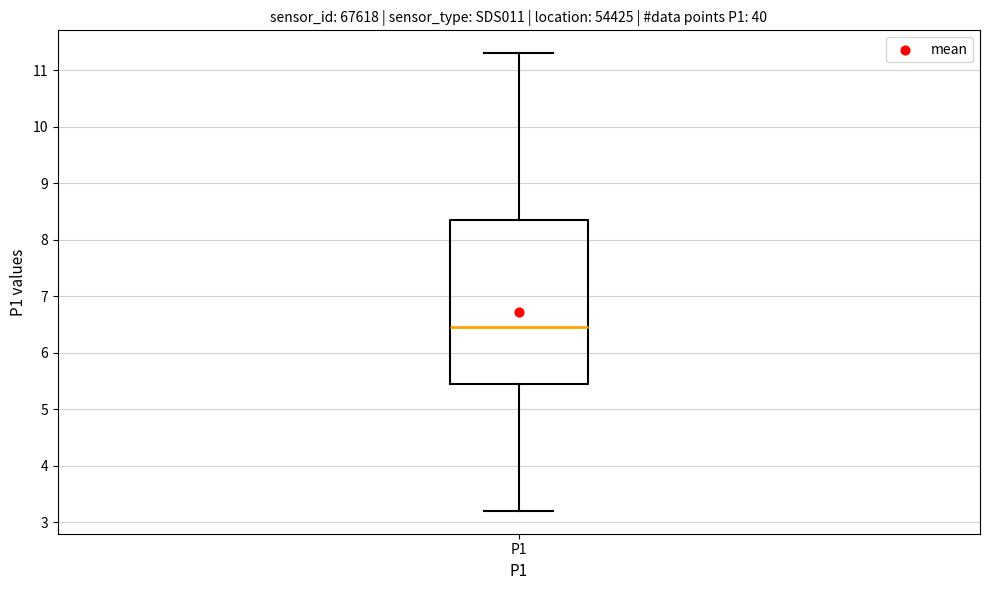

Transcribe this box plot: give where the median line is, the range the box spans, and where the two whiskers end, as read against the y-axis. The values are not printed on the chart, so give them approximately, as read against the axis.

median 6.5, box 5.5 to 8.4, whiskers 3.2 to 11.3